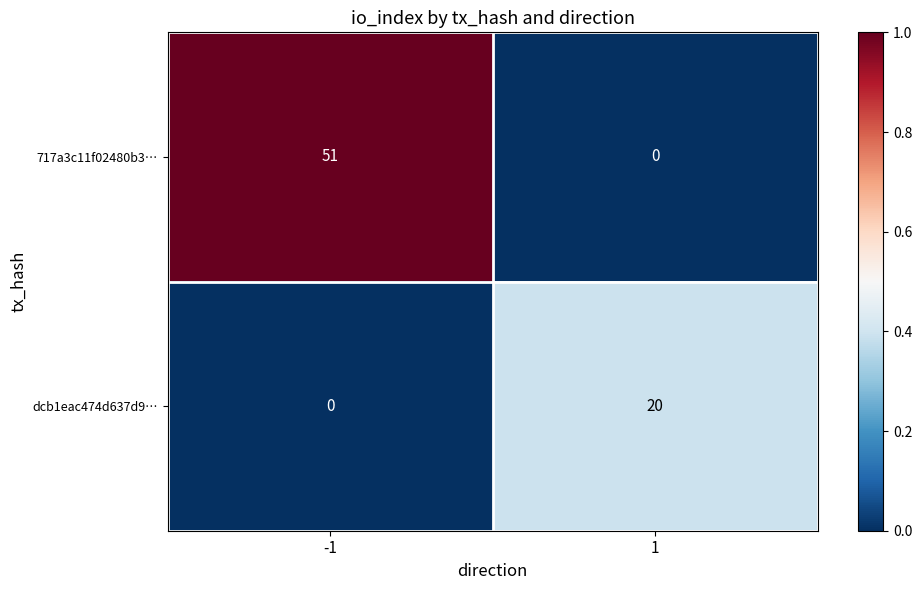

What is the sum of all 717a3c11f02480b3… values?

51